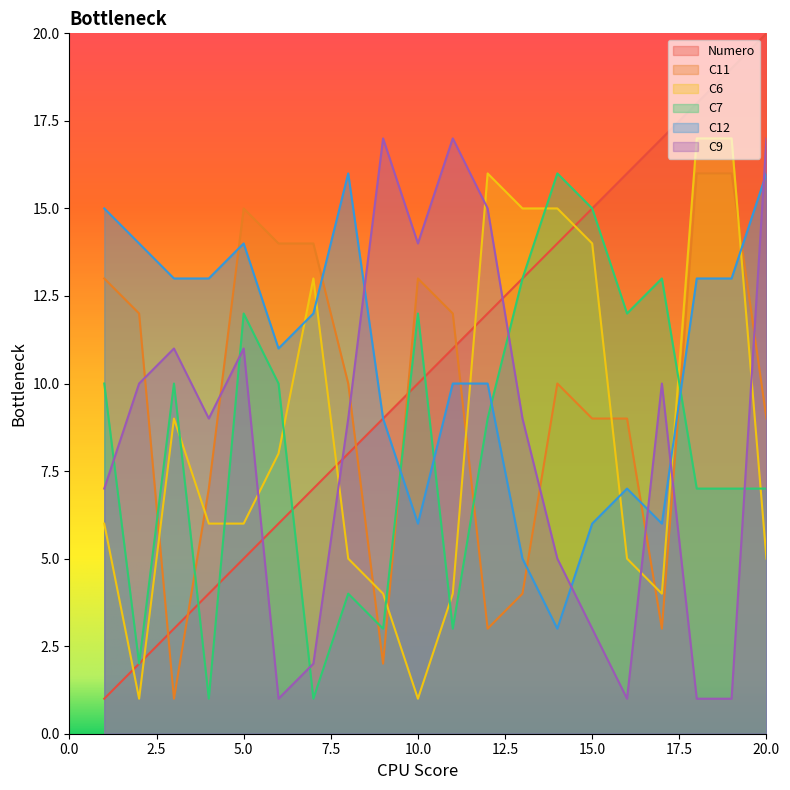

What is the difference between the C12 values at 1 and 10?

9